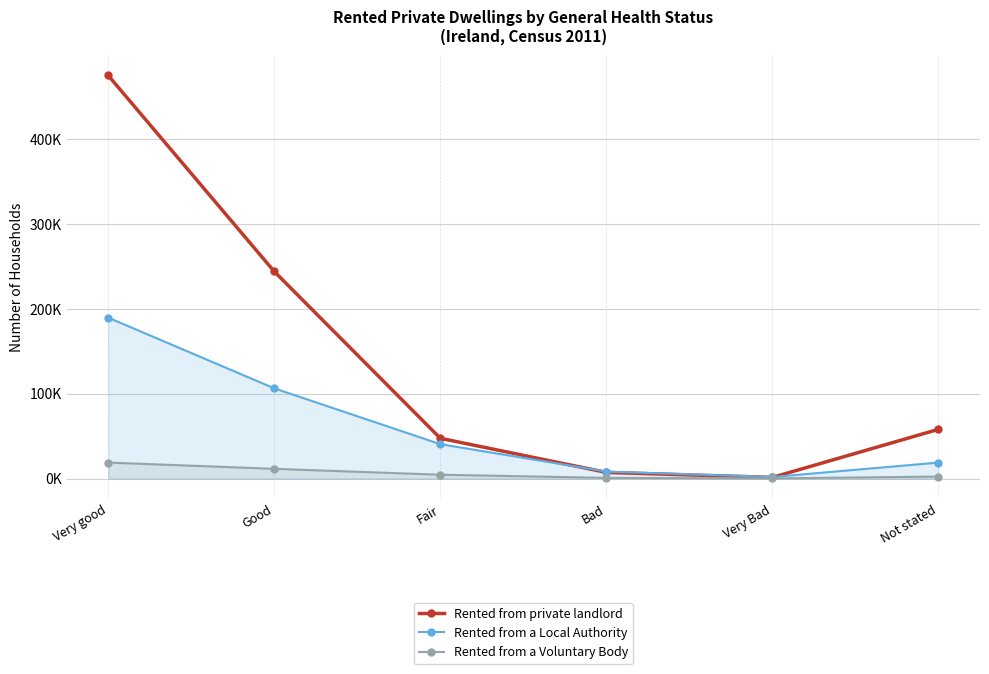

List the labels in order of Rented from private landlord value, largest first.

Very good, Good, Not stated, Fair, Bad, Very Bad